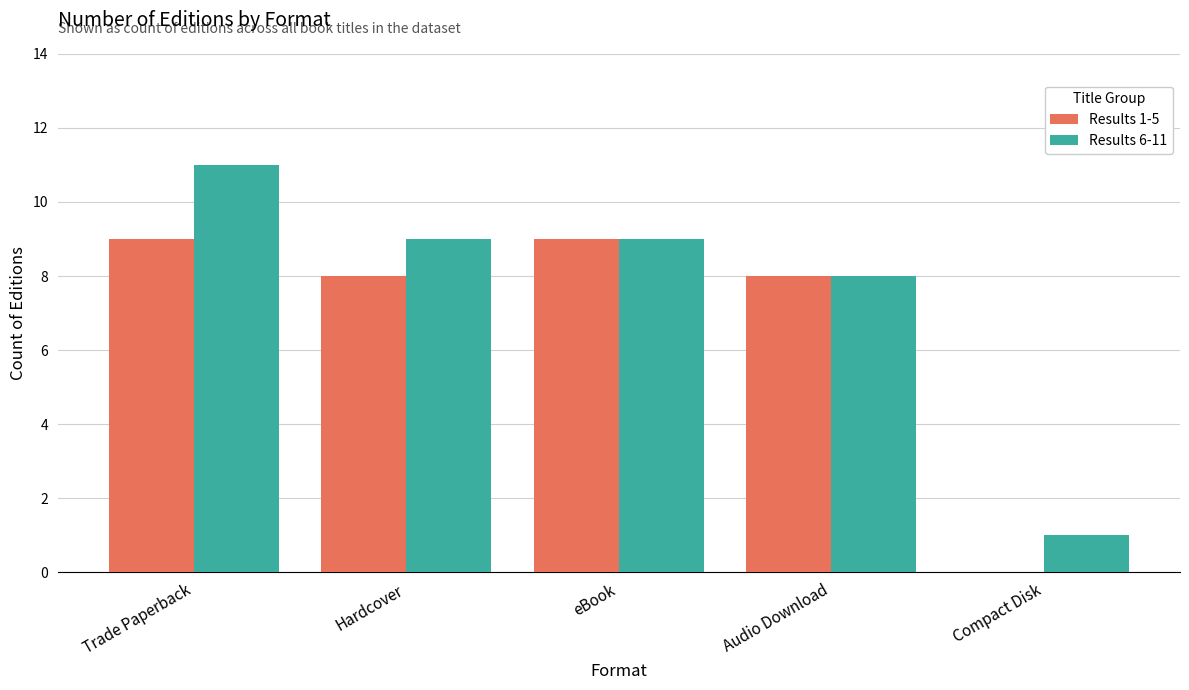

Is it true that Results 6-11 equals 14 at Audio Download?

False